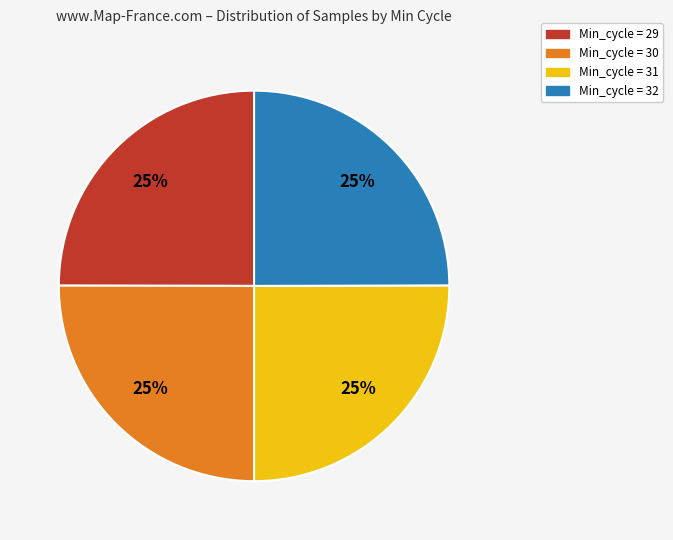

What is the ratio of the value at Min_cycle = 29 to the value at Min_cycle = 30?

1.0